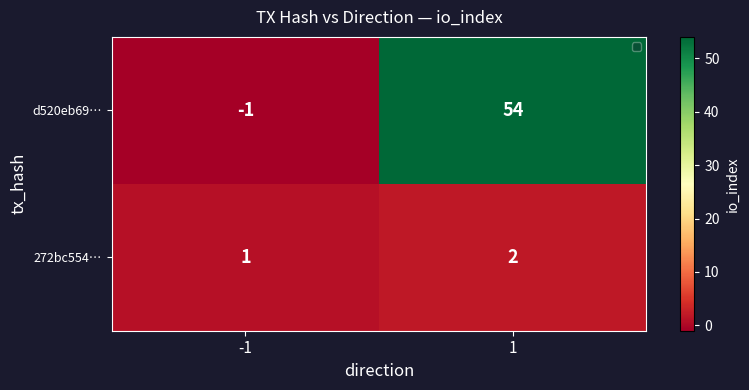

Reading left to right, extract all data points from this chart.

d520eb69…: -1=-1	1=54
272bc554…: -1=1	1=2